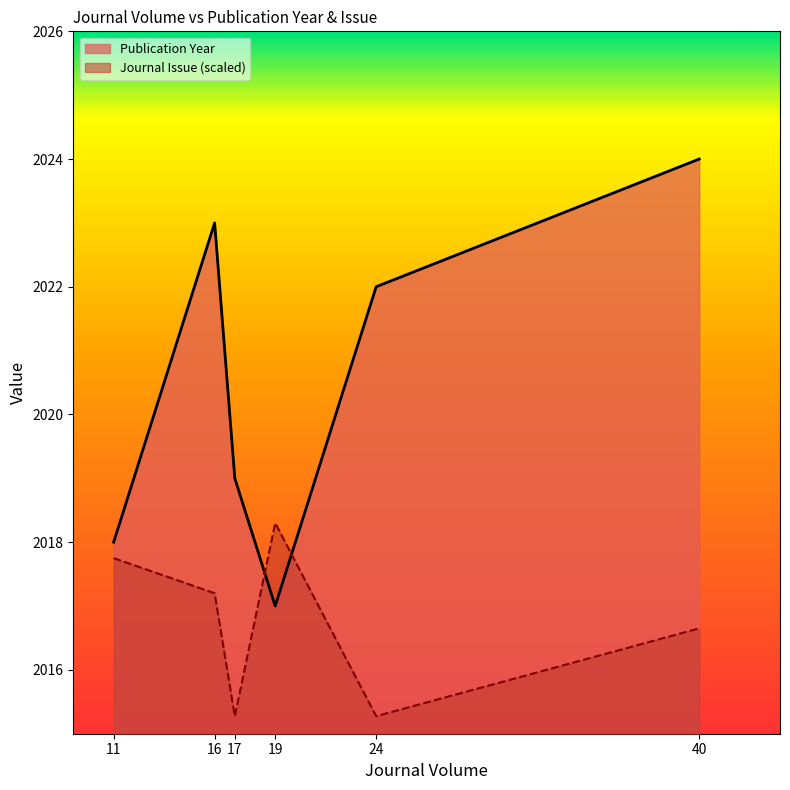

Where does the Publication Year series first go above 2022?

16